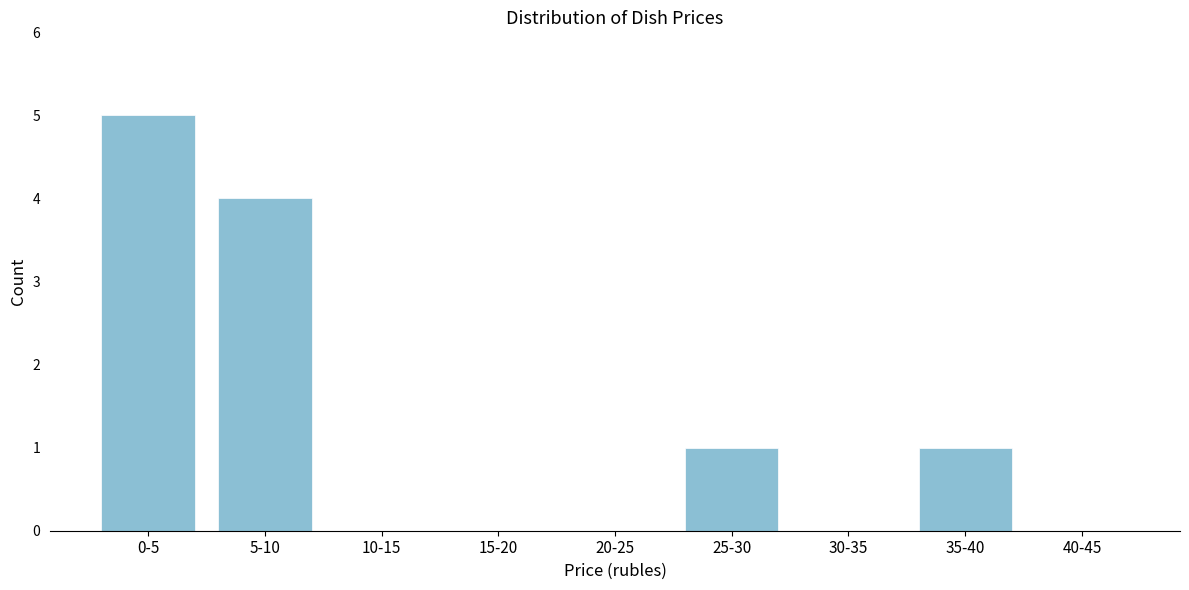

Reading left to right, extract all data points from this chart.

0-5=5	5-10=4	10-15=0	15-20=0	20-25=0	25-30=1	30-35=0	35-40=1	40-45=0